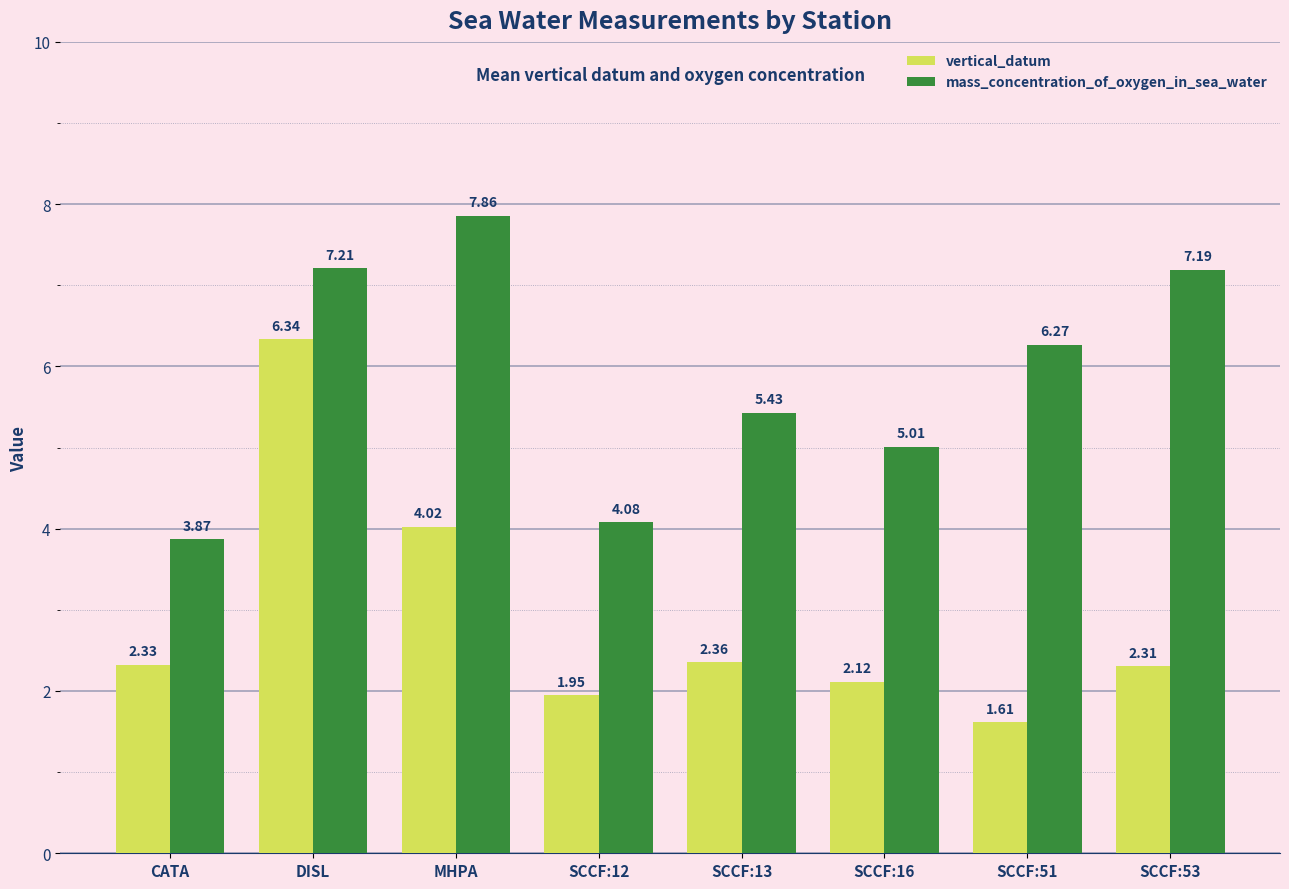

Where does the vertical_datum series first go above 2?

CATA